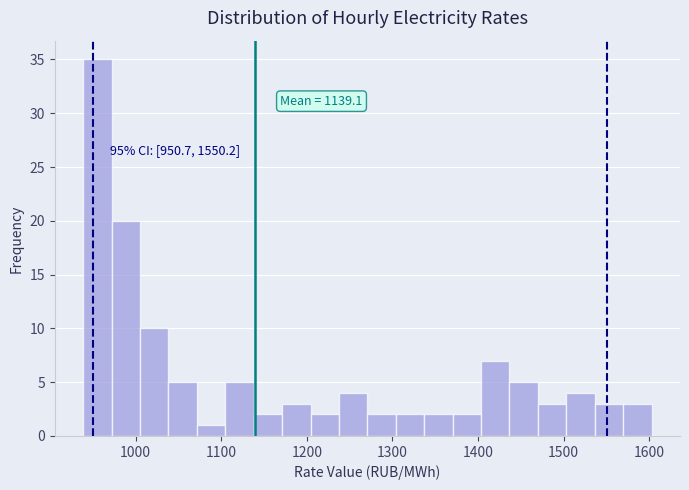

Read against the x-axis, roughly where is the centre of the tallest bar?

960